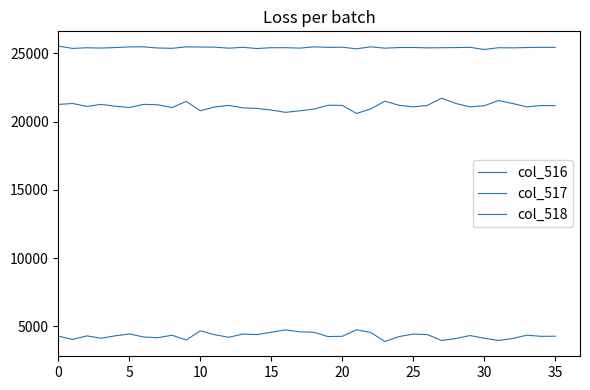

At which category does col_516 reach its first local valley?

5